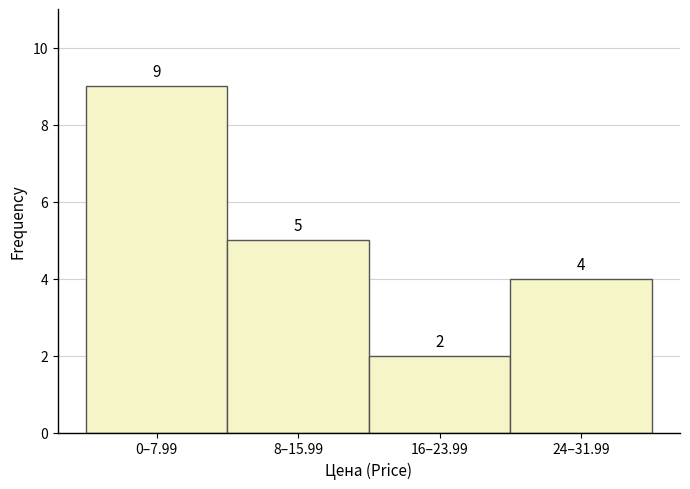

Reading left to right, list all the values displayed in this chart.

9	5	2	4